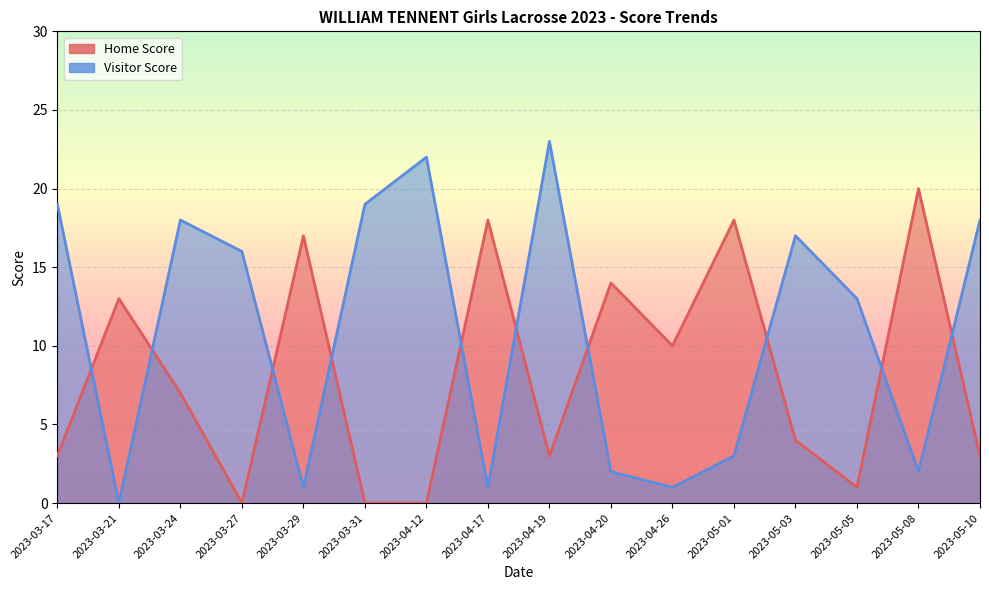

What is the difference between the second highest and second lowest values in the Visitor Score series?

21